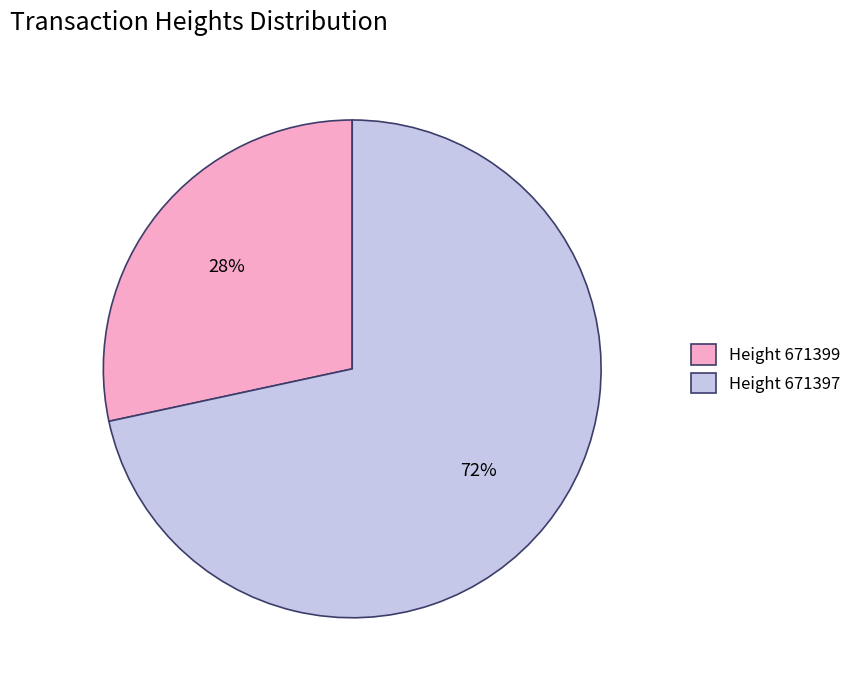

Which category accounts for the majority?

Height 671397